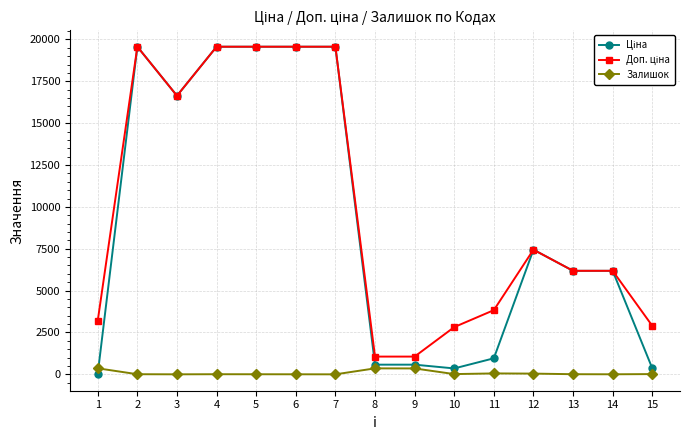

At how many categories does at least one series exceed 2991?

11